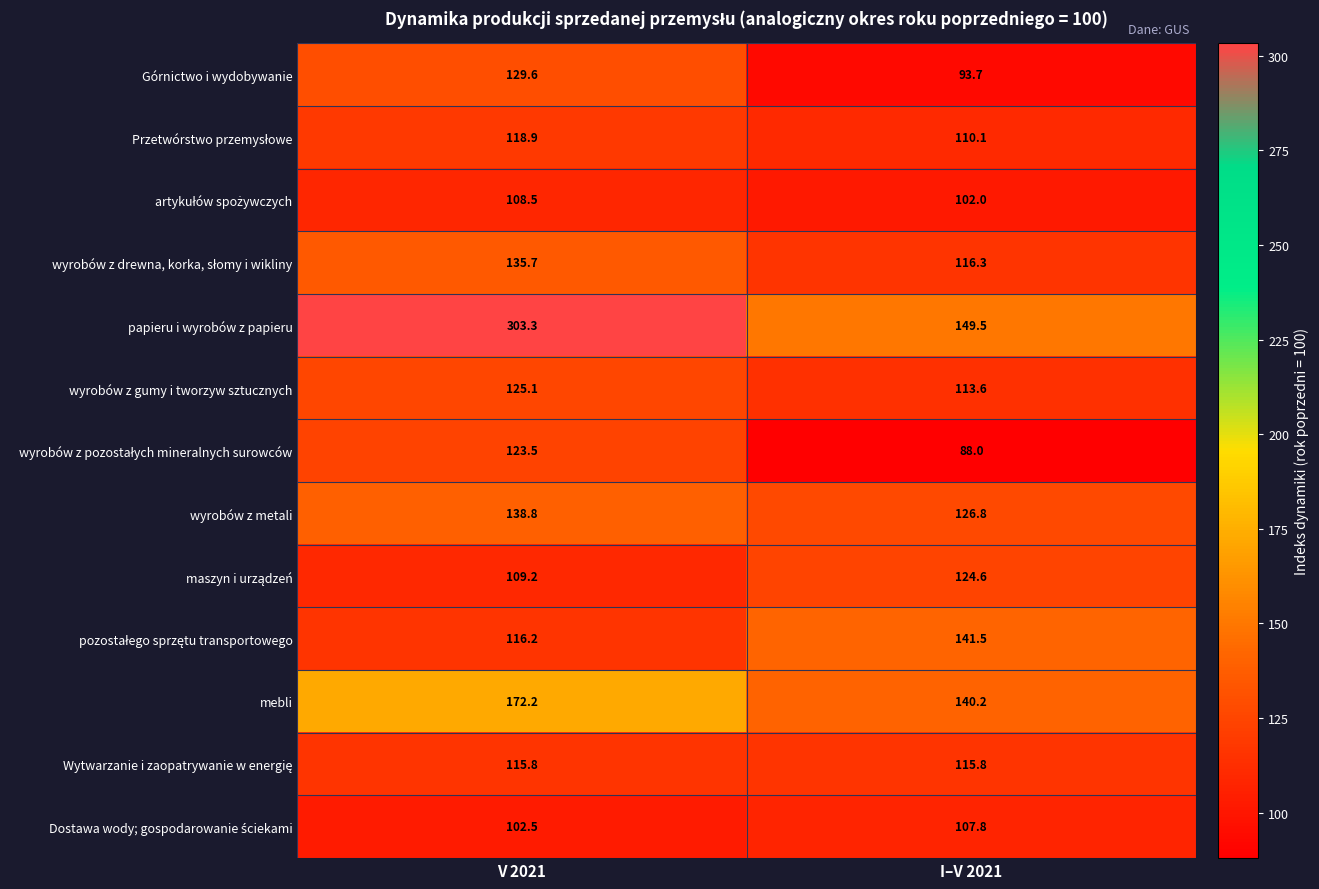

What is the sum of the mebli values at V 2021 and I–V 2021?

312.4